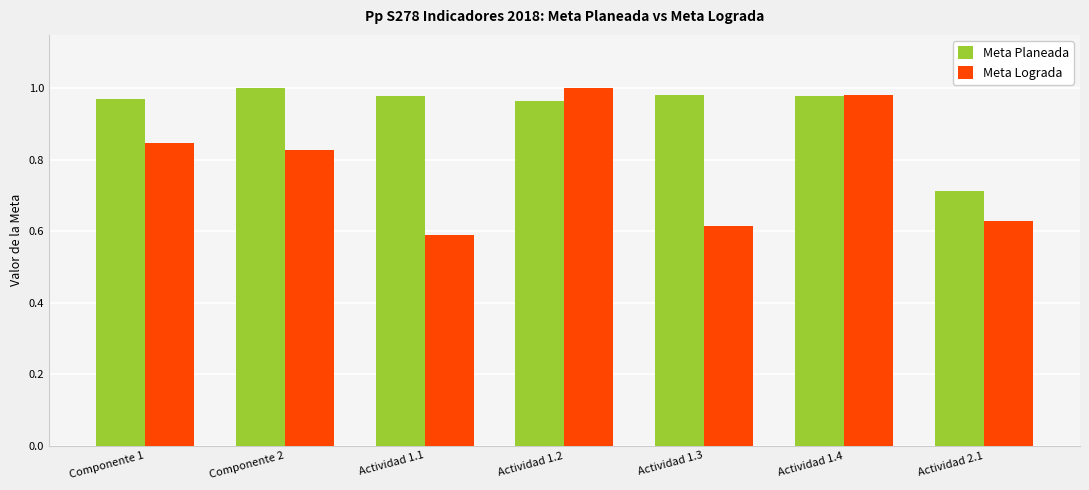

What are all the series names shown in the legend?

Meta Planeada, Meta Lograda